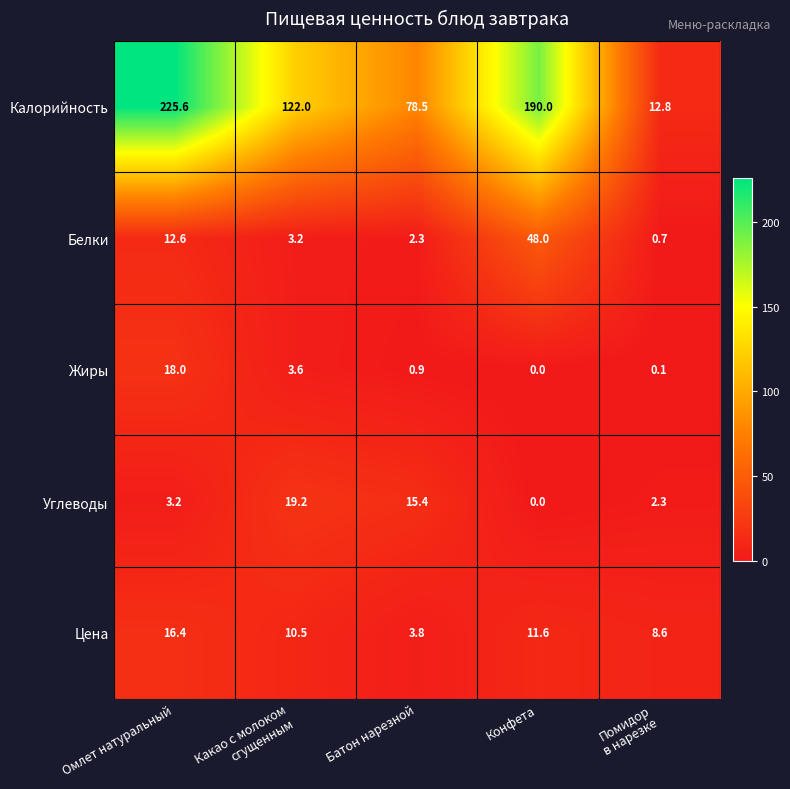

Which series has the largest range (max minus min)?

Калорийность